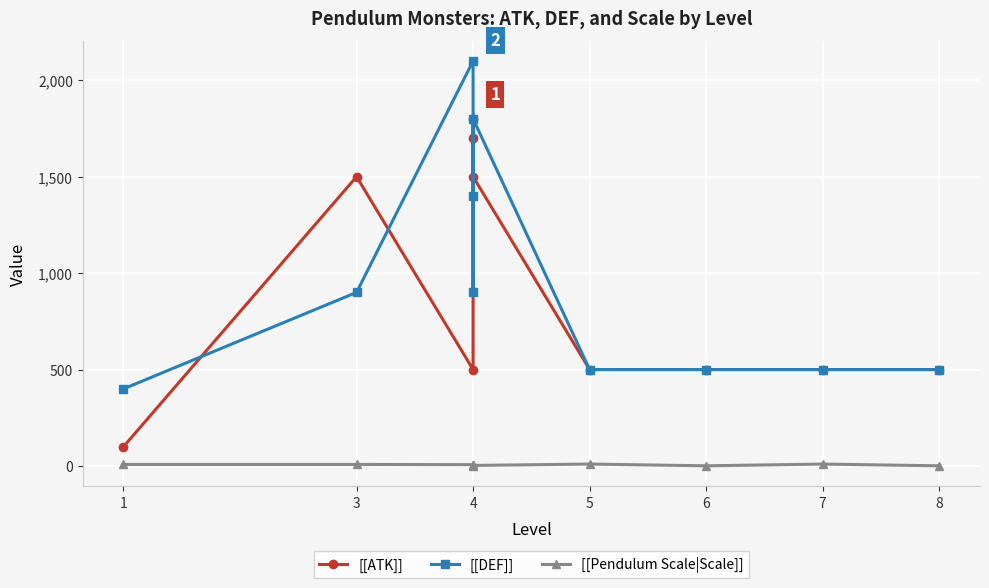

Where does the [[ATK]] series first go above 500?

3